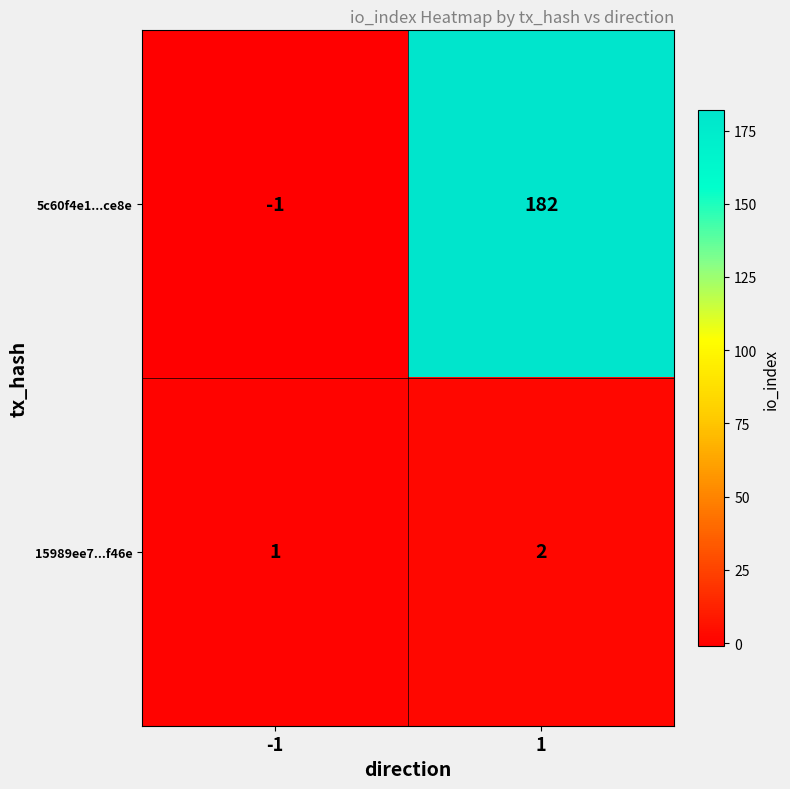

Rank the series at -1 from highest to lowest value.

15989ee7...f46e, 5c60f4e1...ce8e